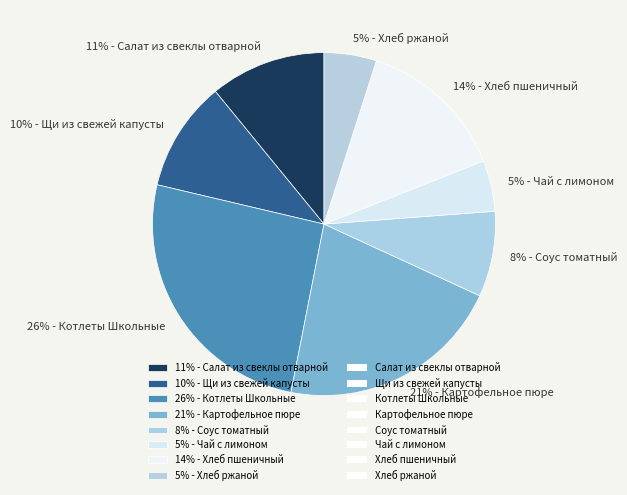

To the nearest percent, what is the difference between the 11% - Салат из свеклы отварной and 5% - Чай с лимоном slice percentages?

6%